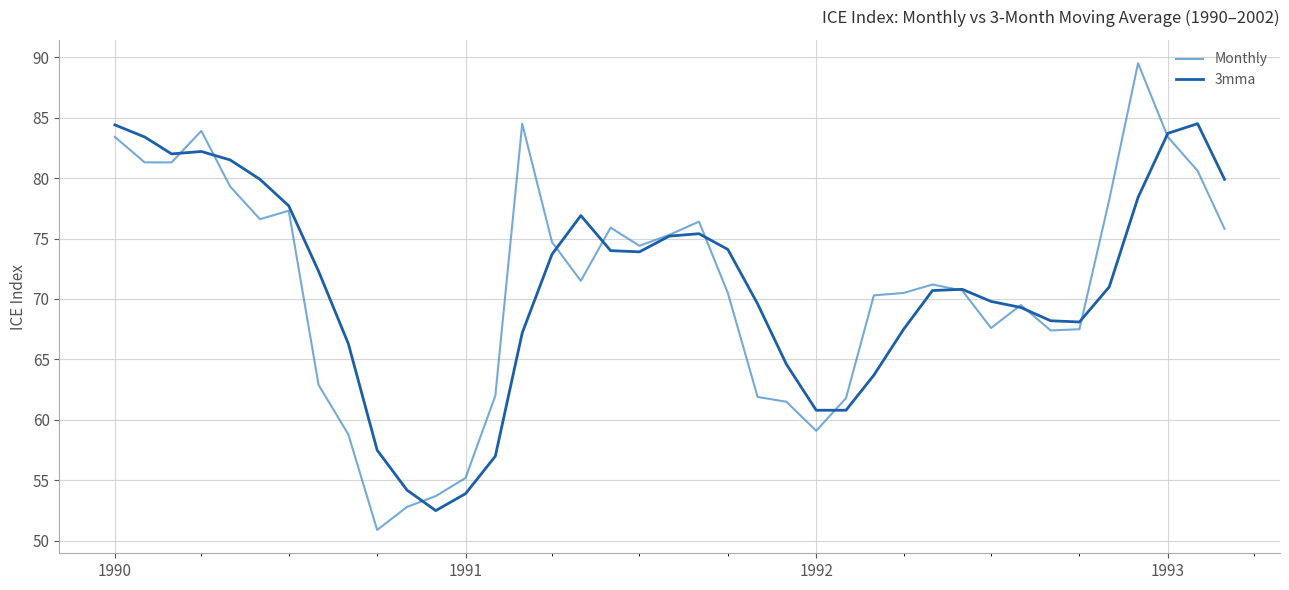

Is this an area chart (filled region under the line)?

No